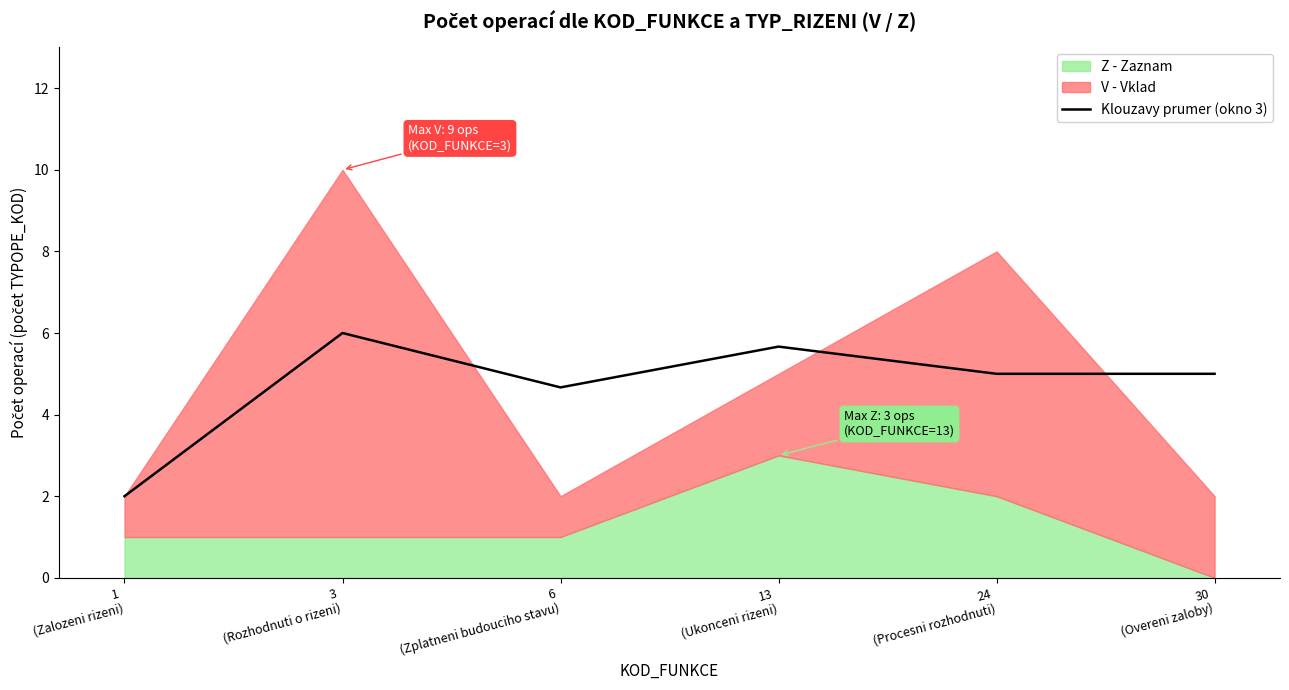

Between 24
(Procesni rozhodnuti) and 3
(Rozhodnuti o rizeni), which is larger?

3
(Rozhodnuti o rizeni)